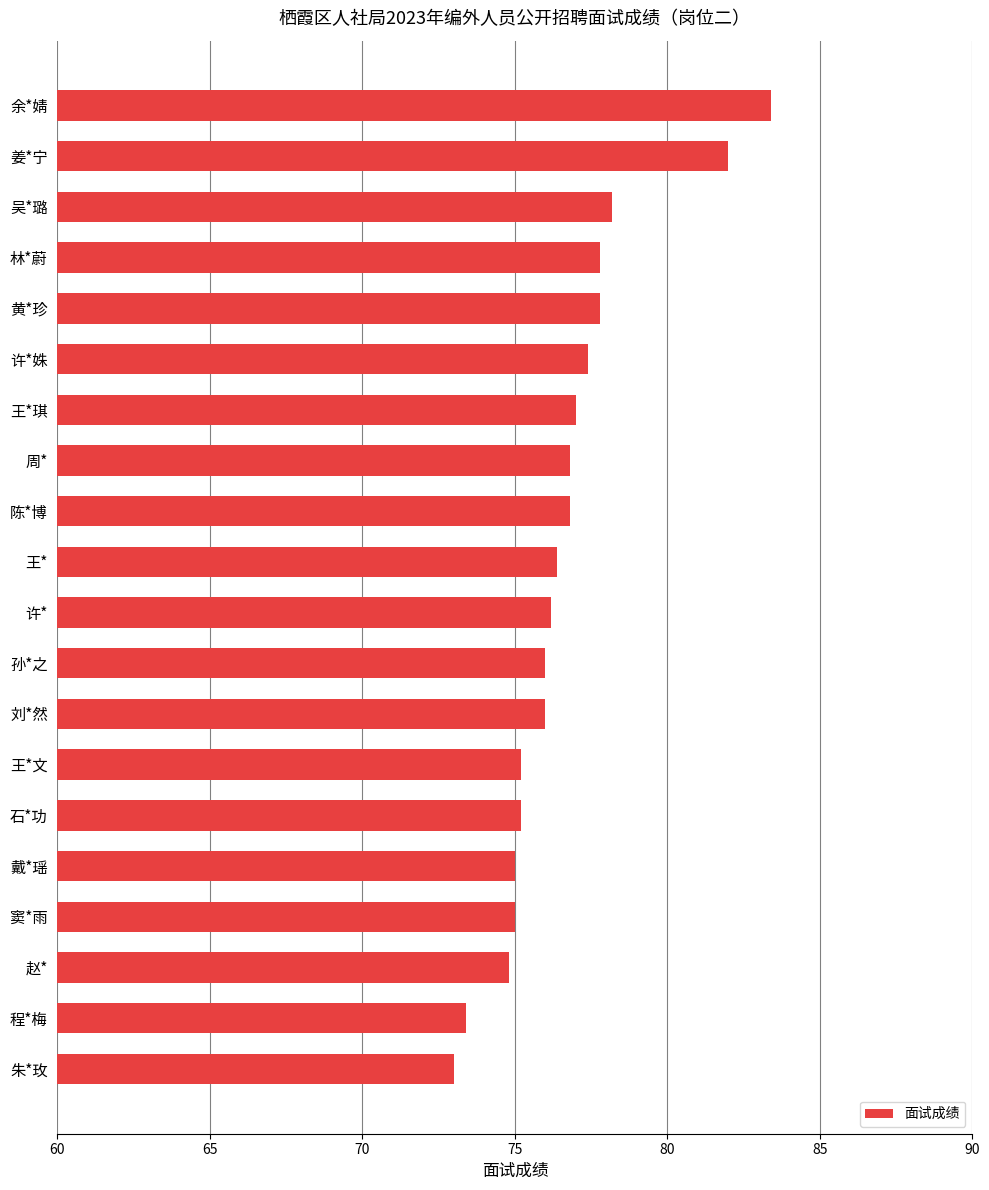

What is the label of the 9th bar from the bottom?

孙*之